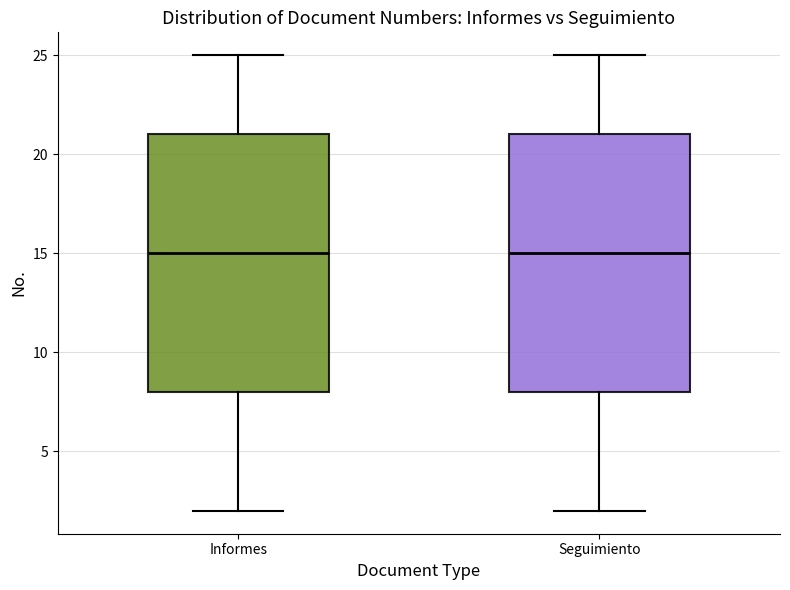

Reading left to right, read every box against the y-axis: the position of its median line, the range the box covers, and the ends of its whiskers. The values are not printed on the chart, so give them approximately, as read against the axis.

Informes: median 15, box 8 to 21, whiskers 2 to 25
Seguimiento: median 15, box 8 to 21, whiskers 2 to 25